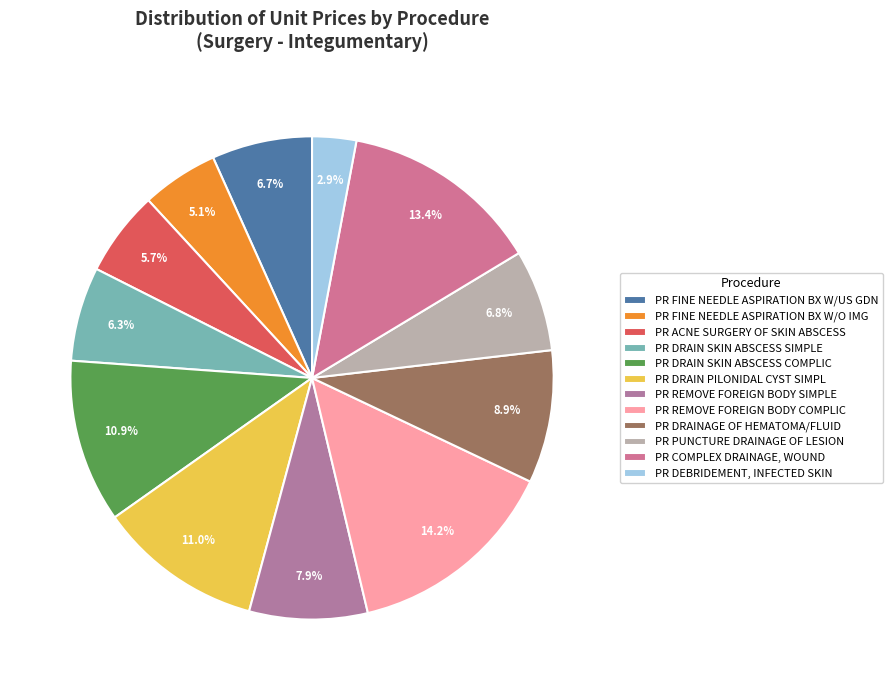

Is it true that PR FINE NEEDLE ASPIRATION BX W/O IMG is 5% of the pie?

True